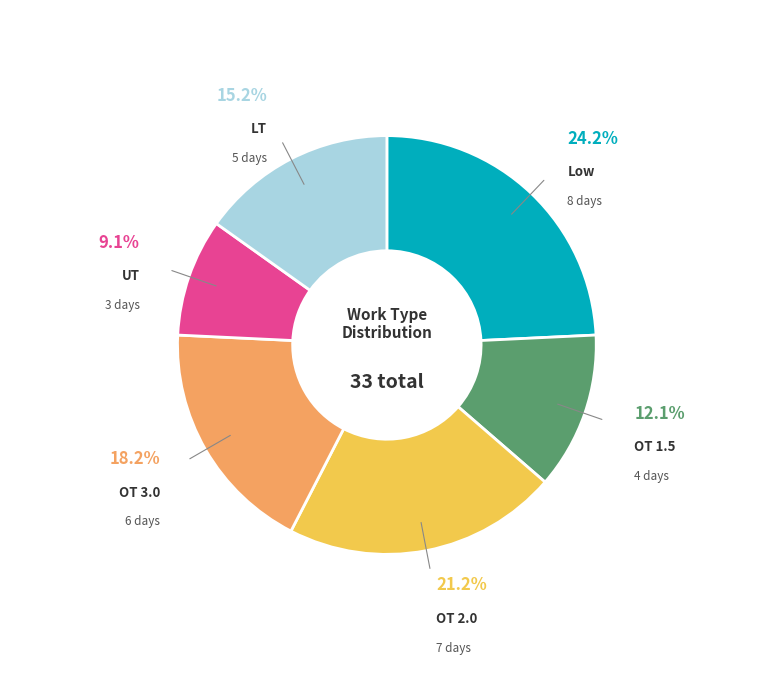

Is there a majority slice in this chart?

No